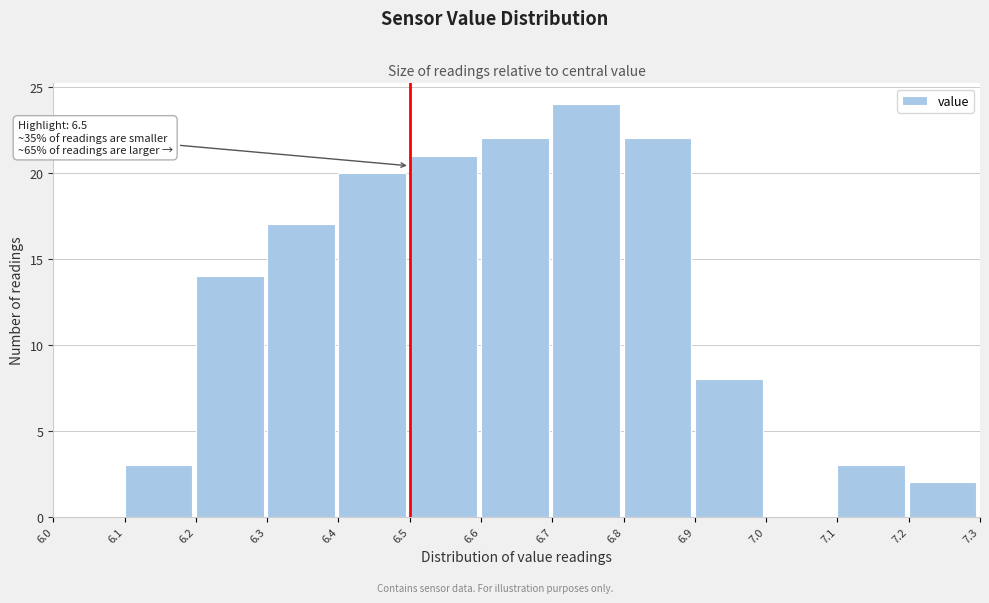

Over which range of the x-axis is the bar tallest?

6.7 to 6.8